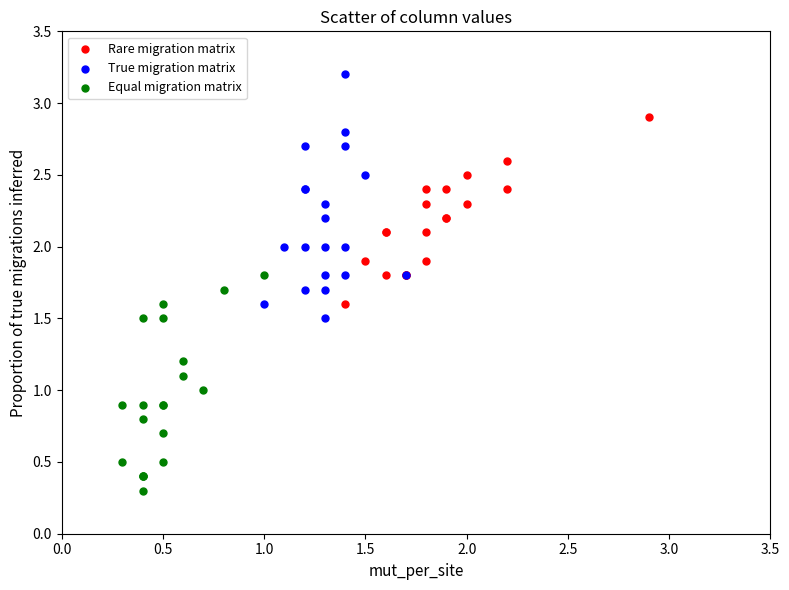

What are all the series names shown in the legend?

Rare migration matrix, True migration matrix, Equal migration matrix